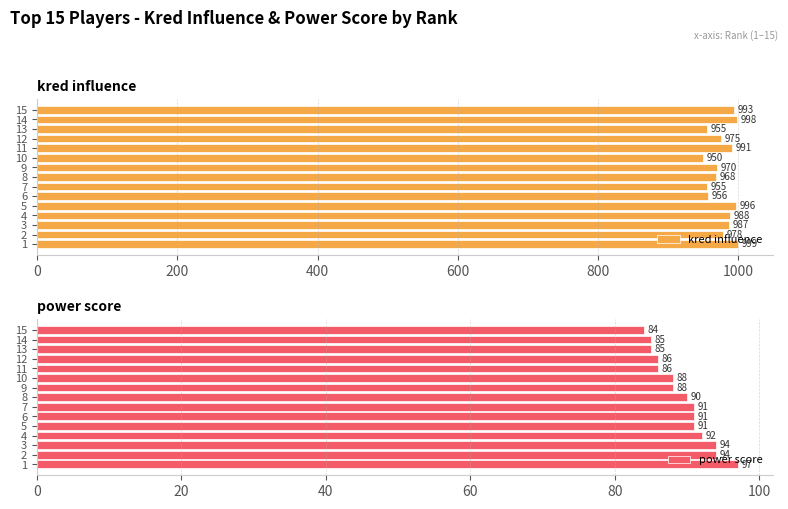

Which series has the widest spread of values?

kred influence